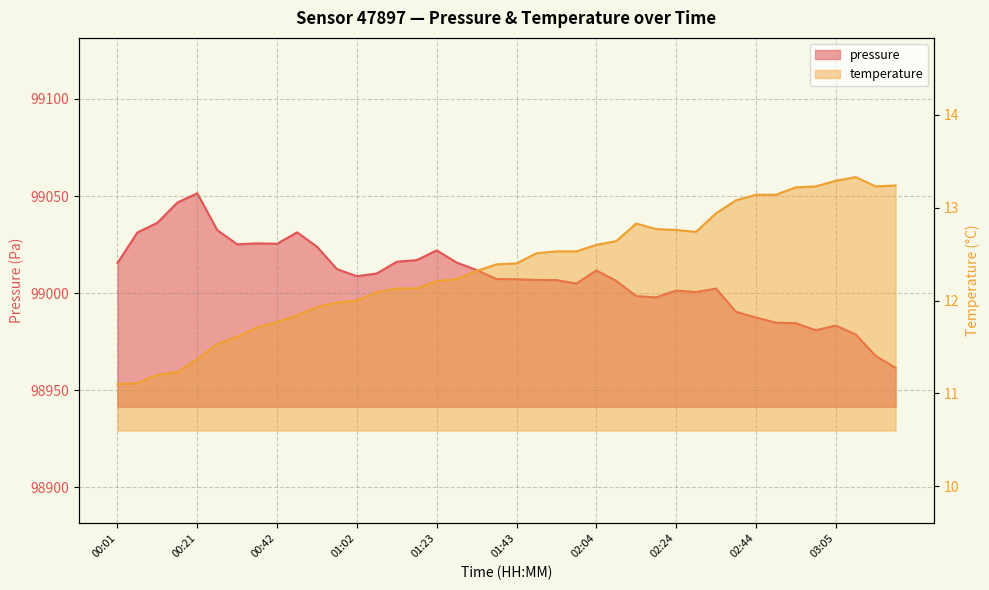

Which series has the widest spread of values?

pressure